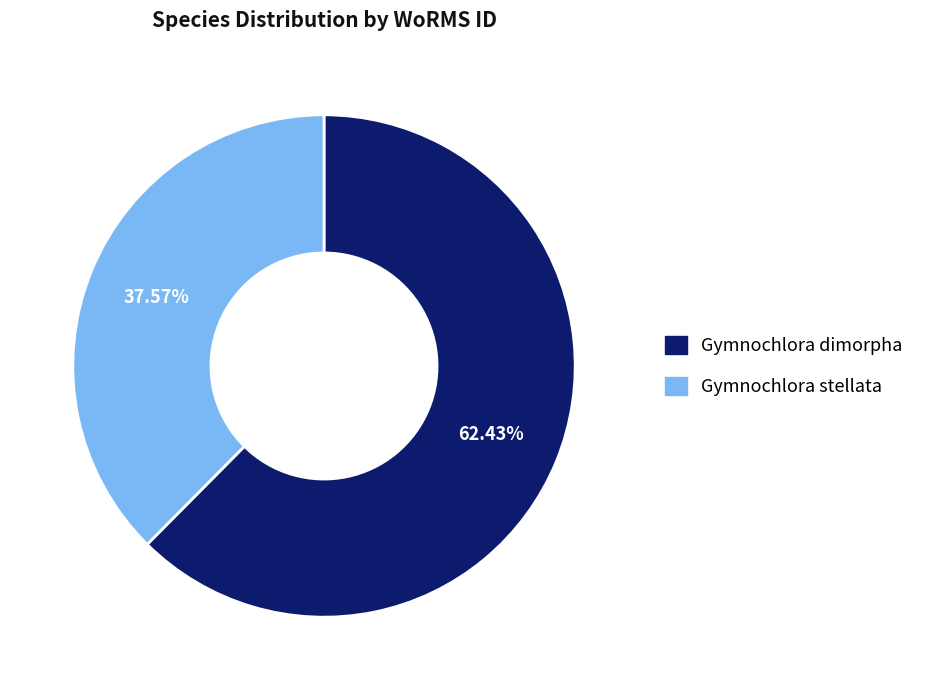

Approximately how many times larger is the value at Gymnochlora dimorpha compared to Gymnochlora stellata?

1.7